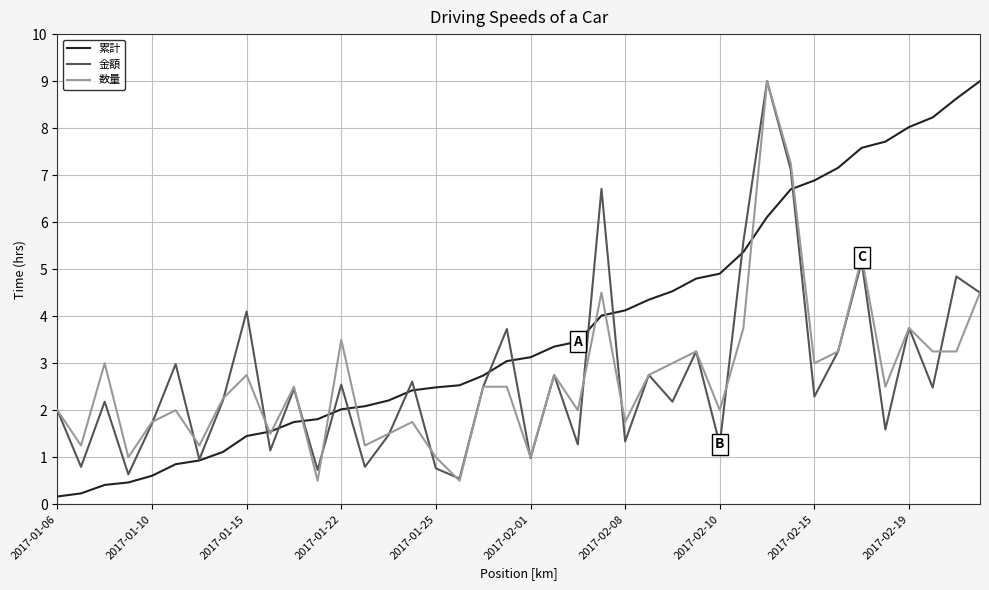

What is the greatest value displayed?

9.0